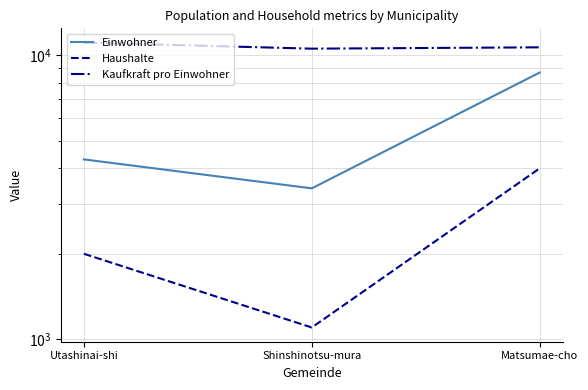

At Shinshinotsu-mura, list the series in order from smallest to largest.

Haushalte, Einwohner, Kaufkraft pro Einwohner